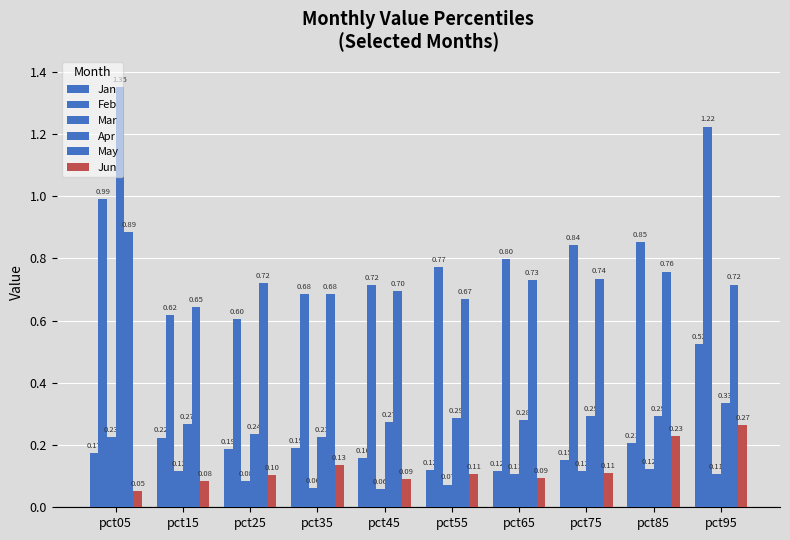

Which label corresponds to the largest value in the chart?

pct05